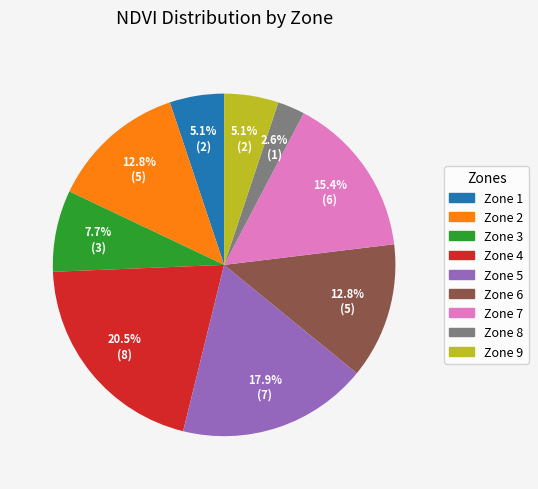

How much of the chart is everything except Zone 3?

92.3%